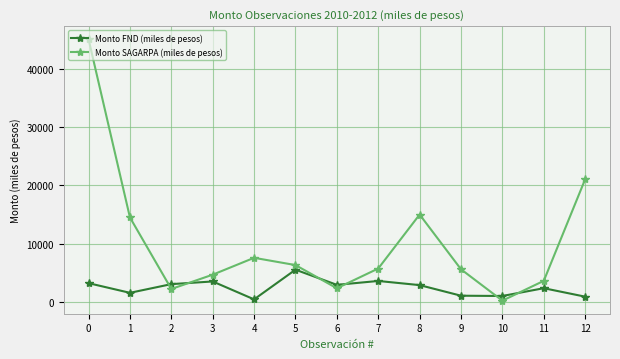

What is the maximum value for Monto SAGARPA (miles de pesos)?

45156.3